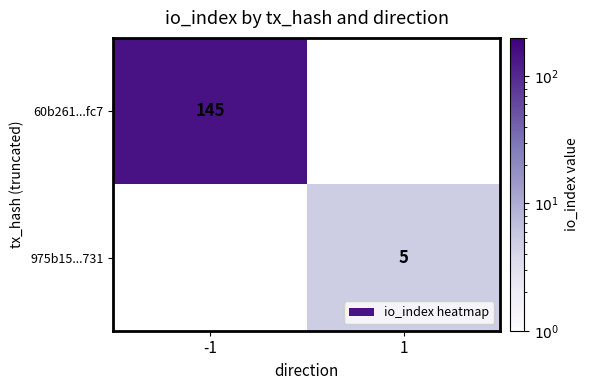

Which category has the lowest value across all series?

1